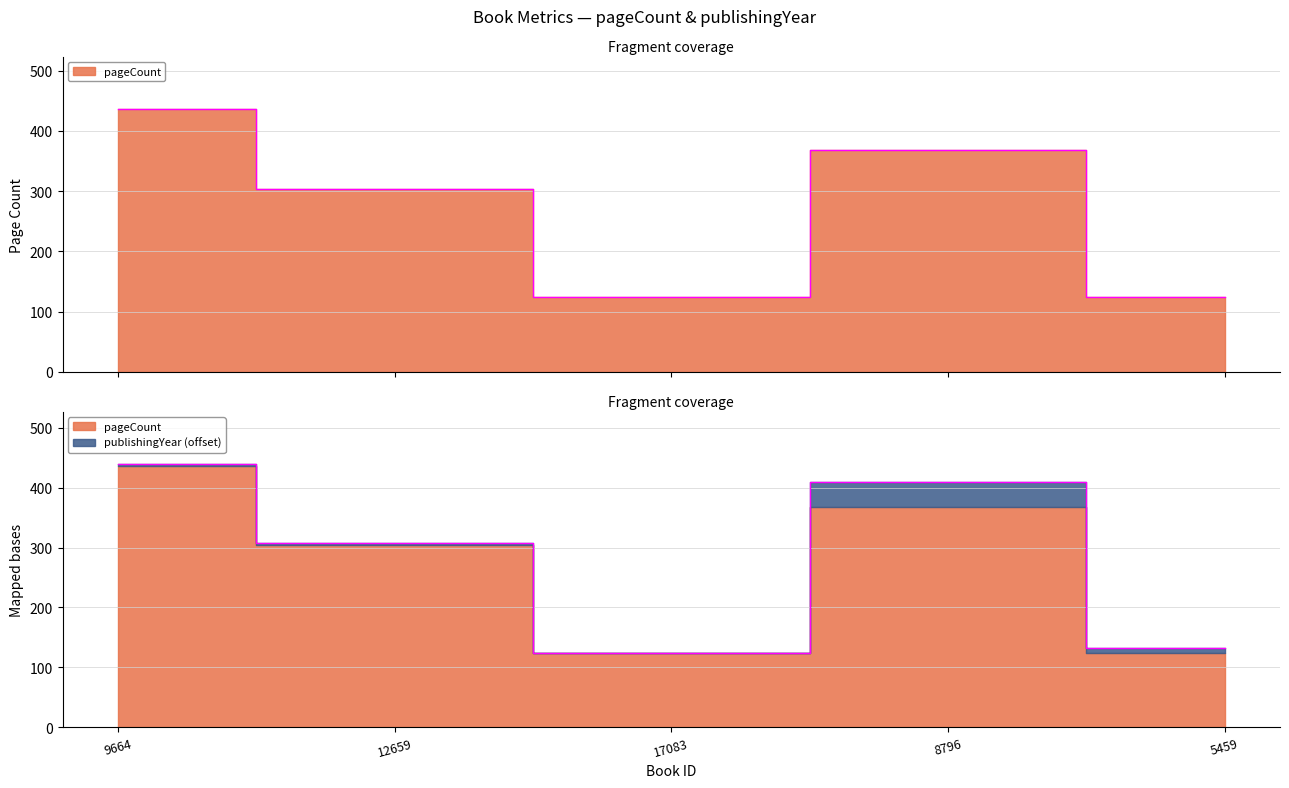

Rank the categories by value from lowest to highest.

17083, 5459, 12659, 8796, 9664